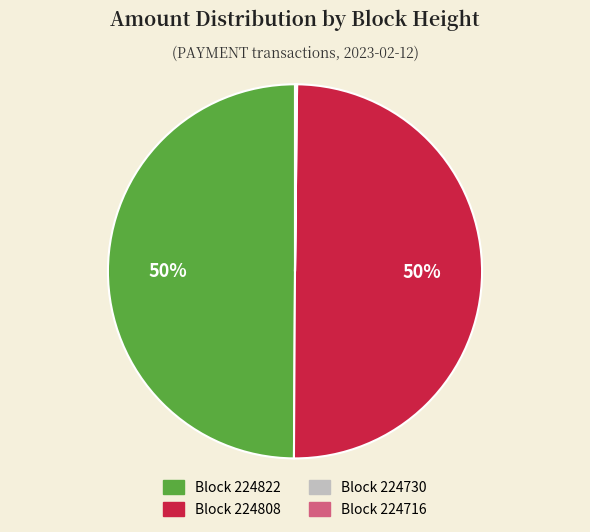

To the nearest percent, what is the average slice percentage?

25%